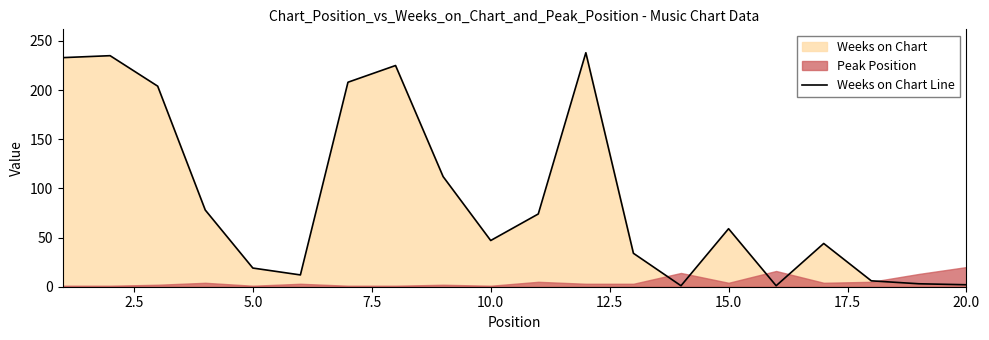

What is the smallest value displayed?

1